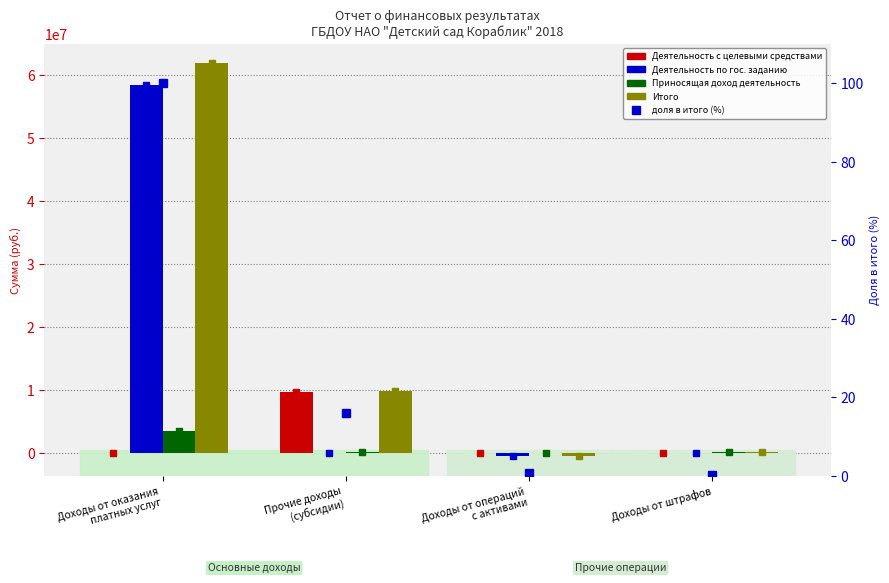

What is the approximate value of доля в итого (%) at Прочие доходы
(субсидии)?

16.0